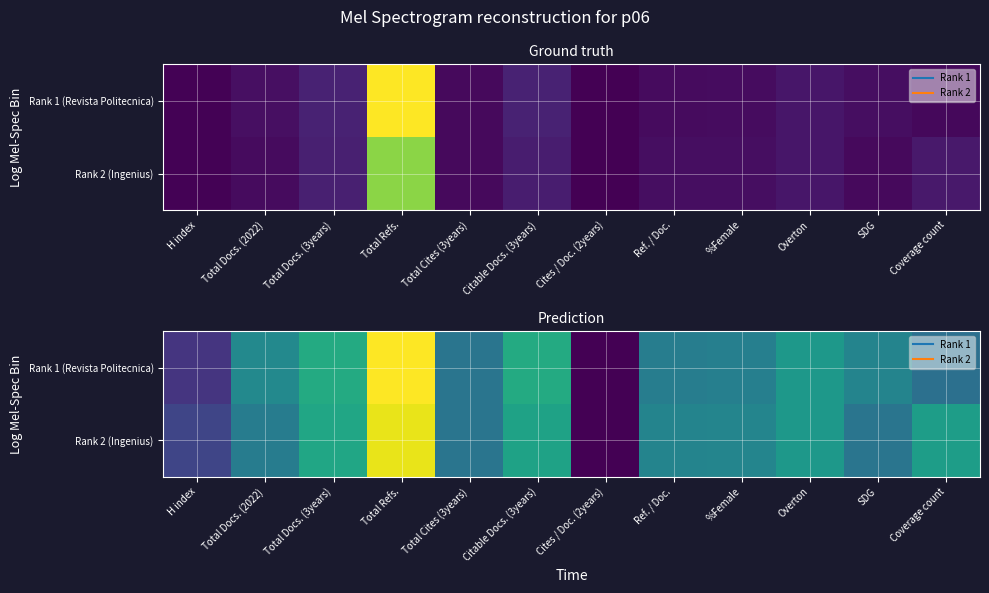

Between Total Docs. (3years) and Overton, which is larger?

Total Docs. (3years)